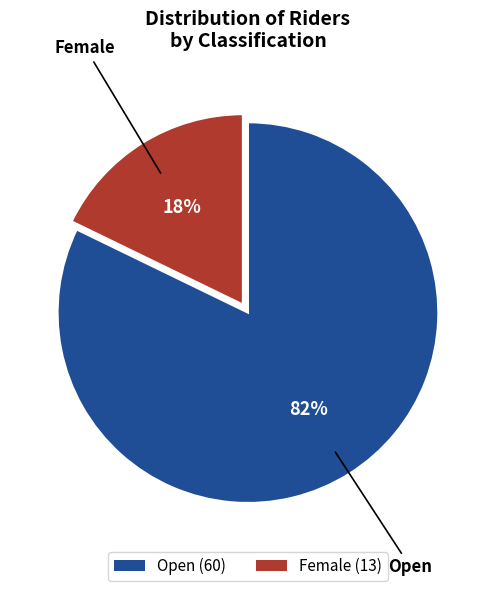

What percentage is the Female slice, to the nearest percent?

18%